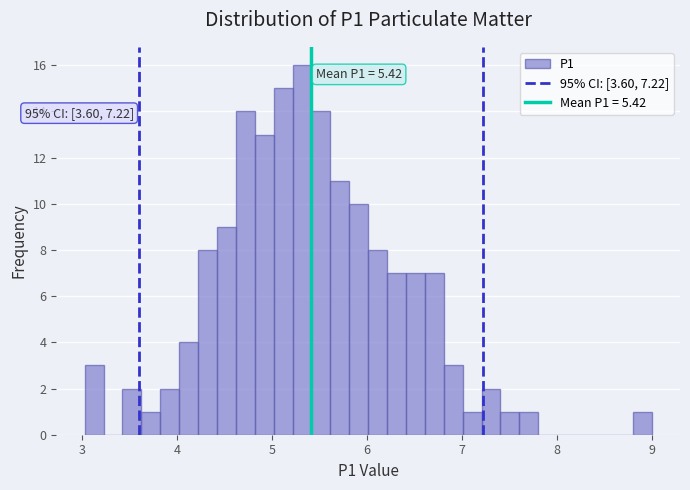

Around what value on the x-axis is the tallest bar? Give the approximate position of its centre, as read against the axis.

5.3